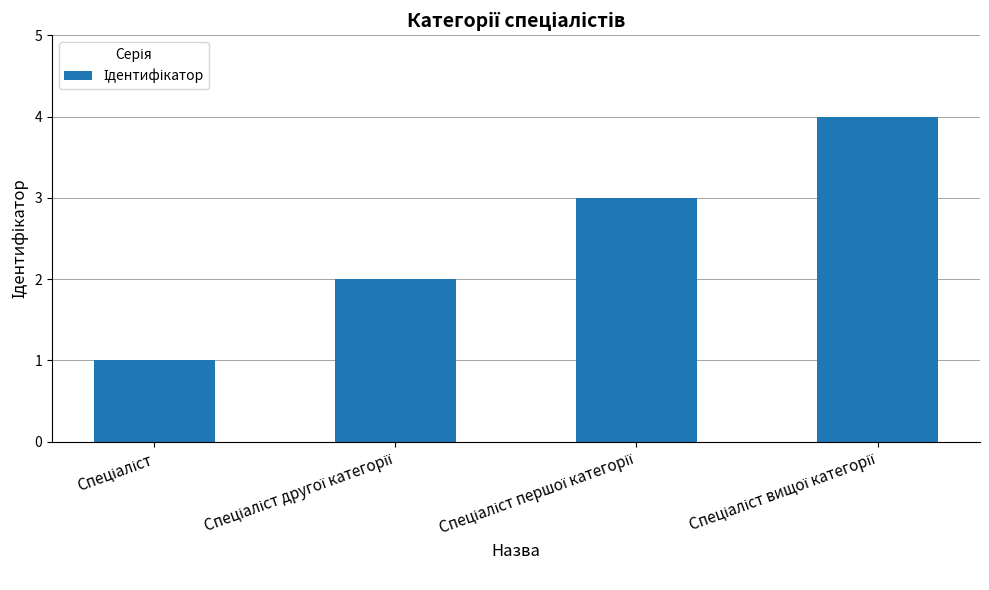

What is the greatest value displayed?

4